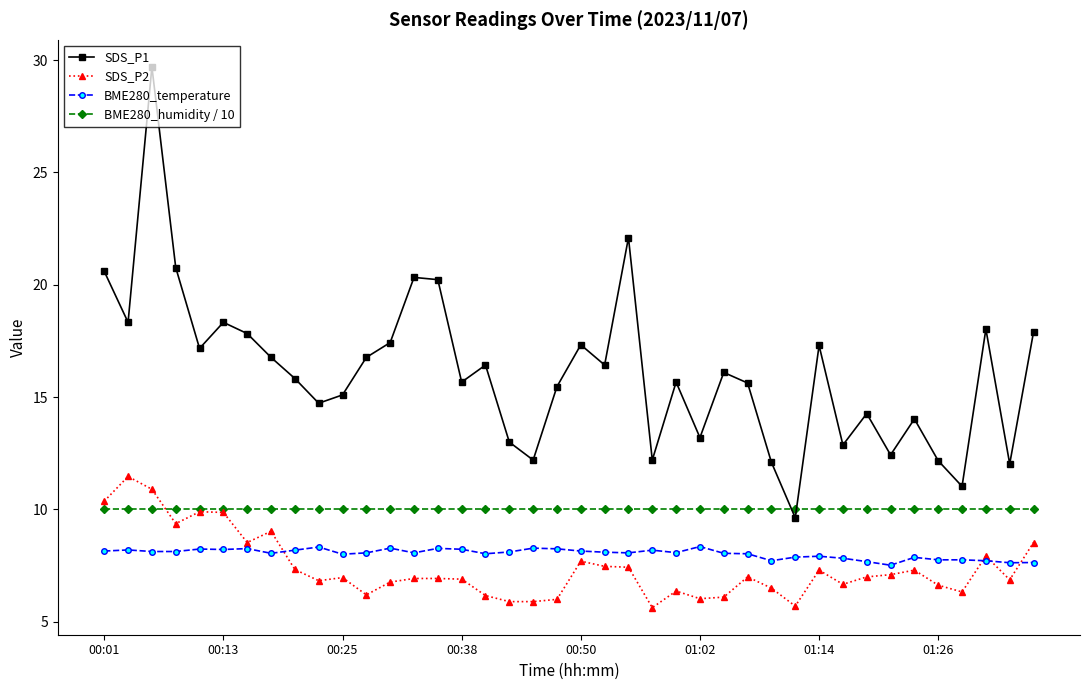

What is the sum of all BME280_humidity / 10 values?

400.0